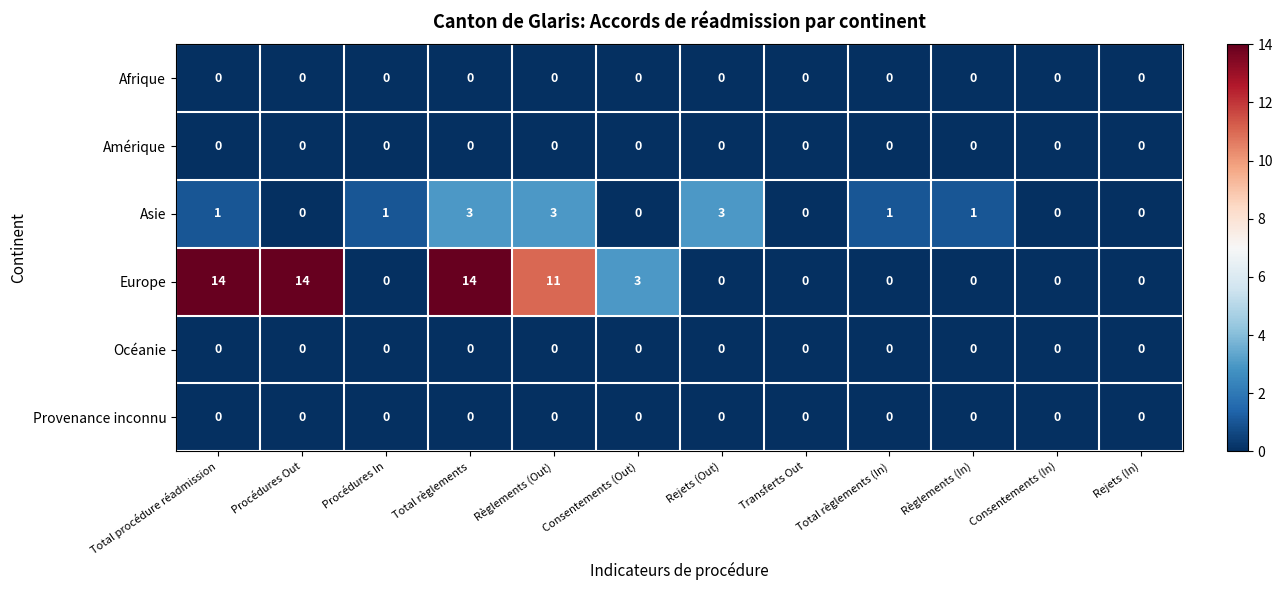

How many distinct data groups are displayed?

6